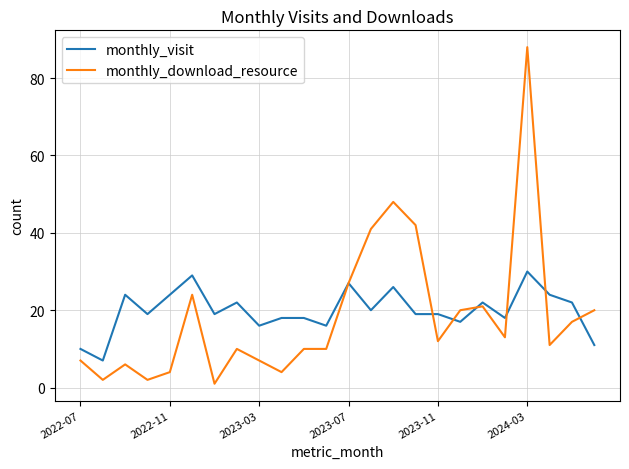

Which series has the widest spread of values?

monthly_download_resource